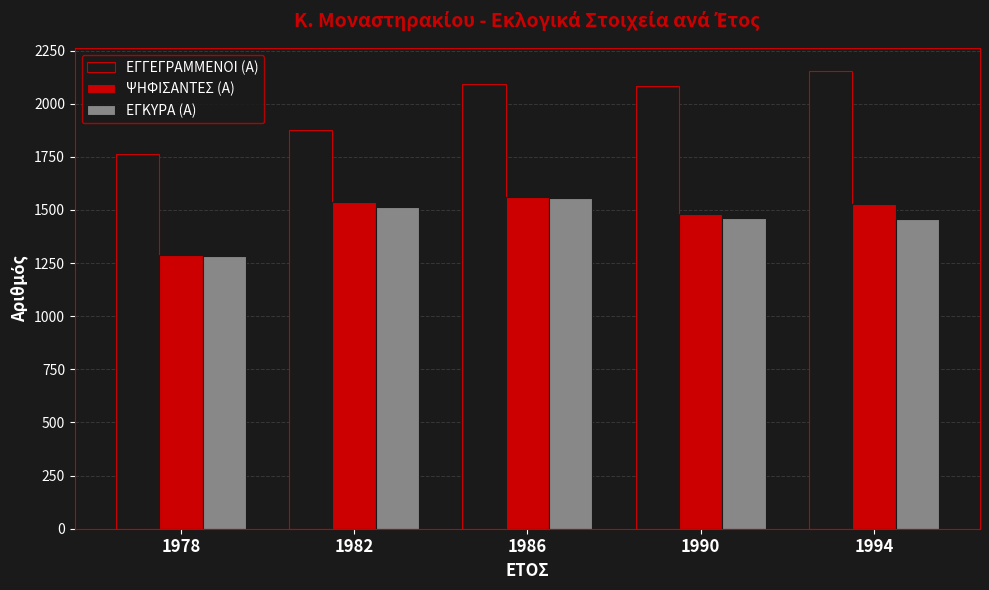

At which category is the sum across all series the highest?

1986